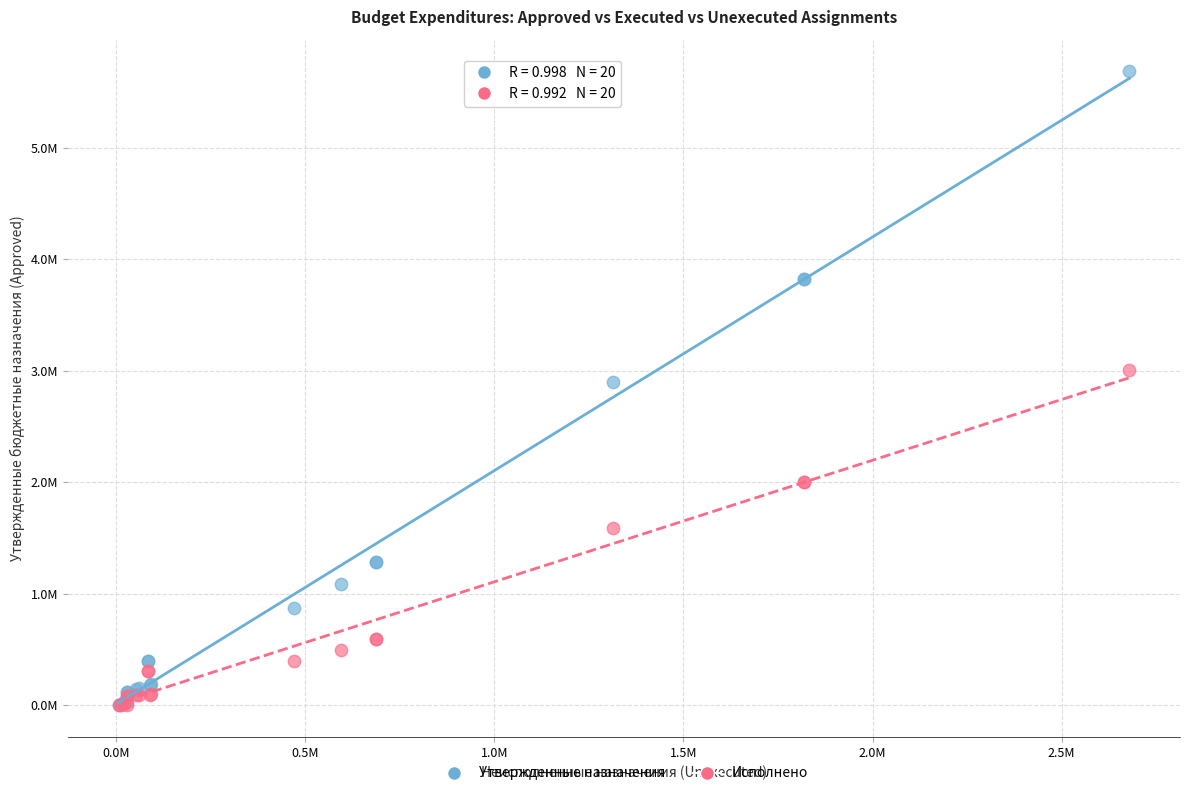

Which series reaches the maximum Y coordinate?

Утвержденные назначения